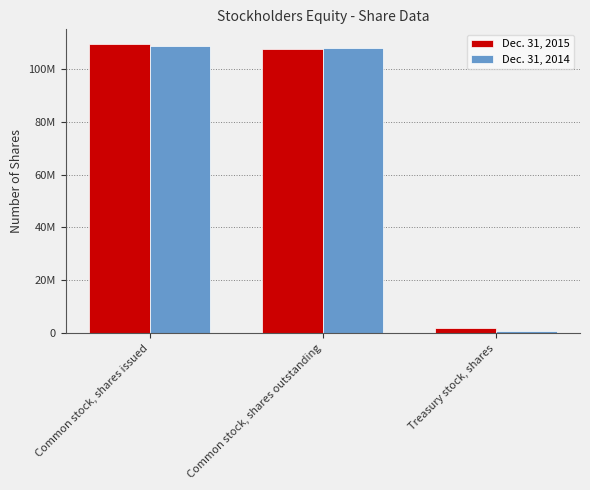

Where does the Dec. 31, 2015 series first go above 107361471?

Common stock, shares issued